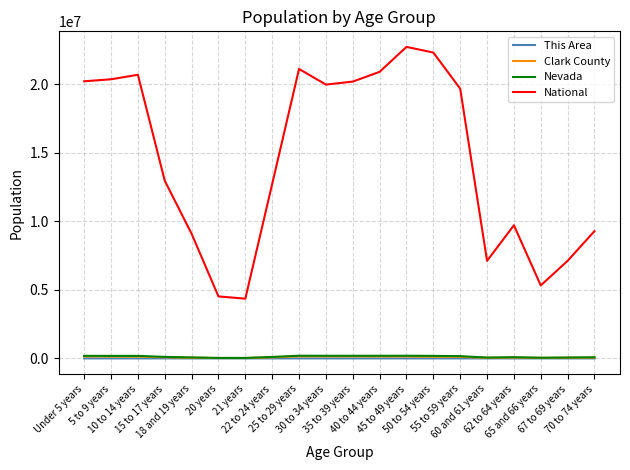

Which series has the widest spread of values?

National